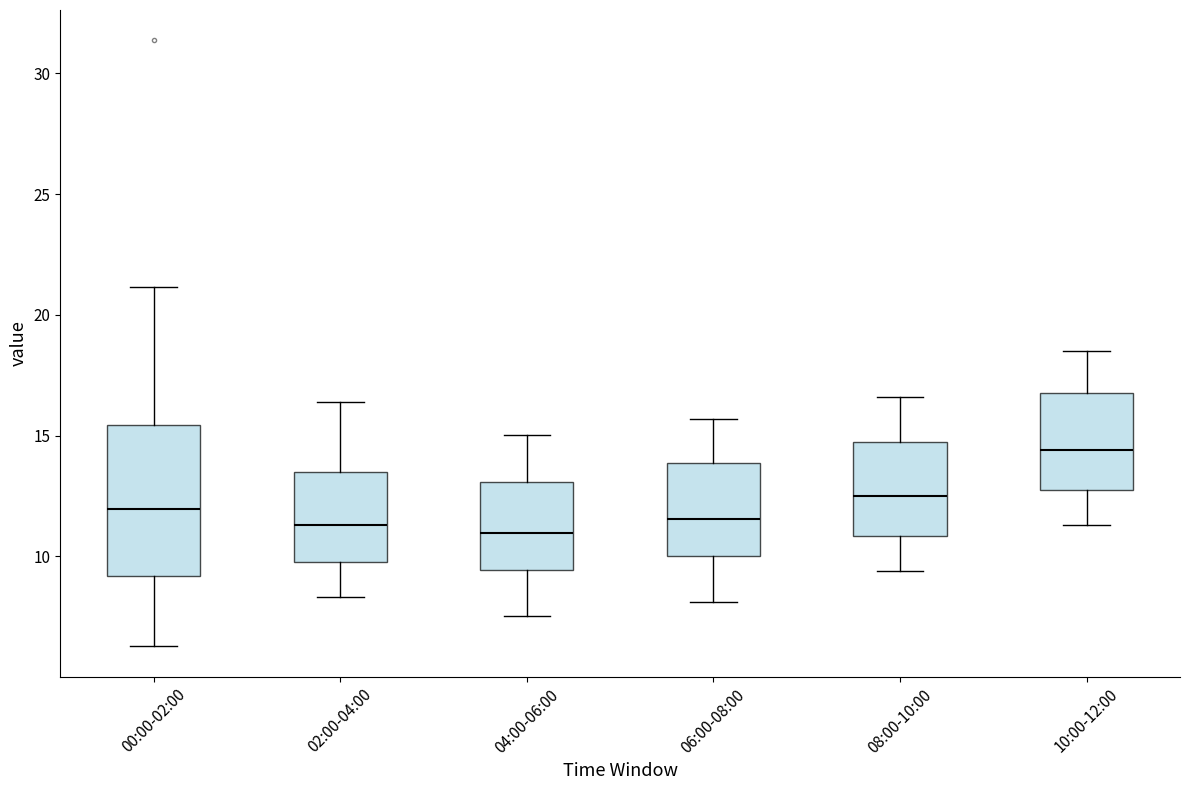

Which box has the highest median line?

10:00-12:00